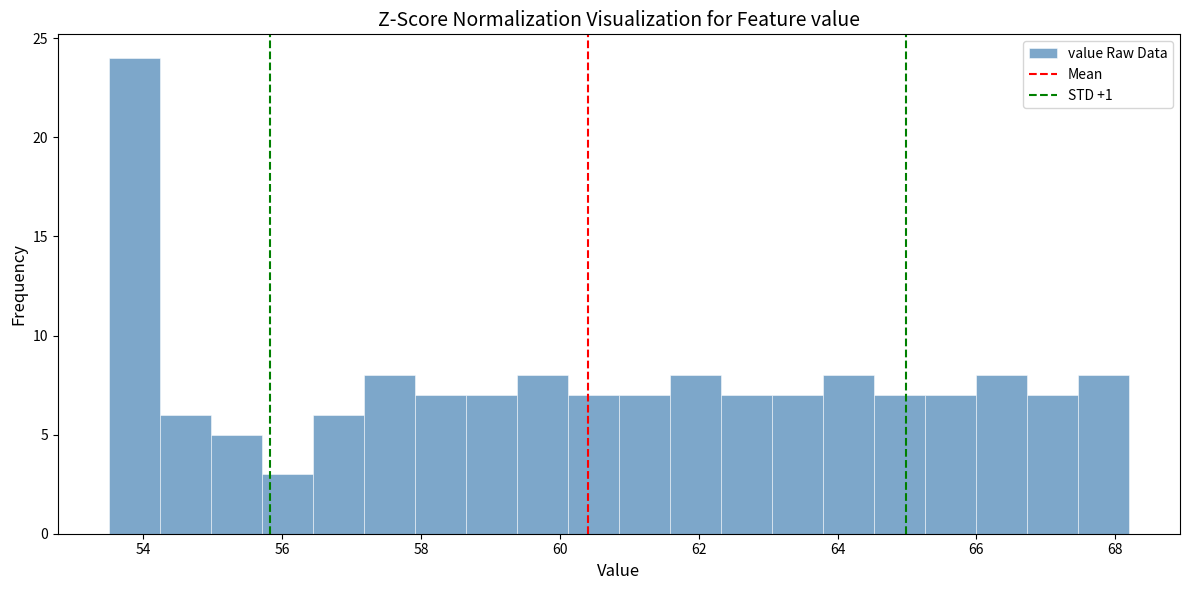

Around what value on the x-axis is the tallest bar? Give the approximate position of its centre, as read against the axis.

53.8